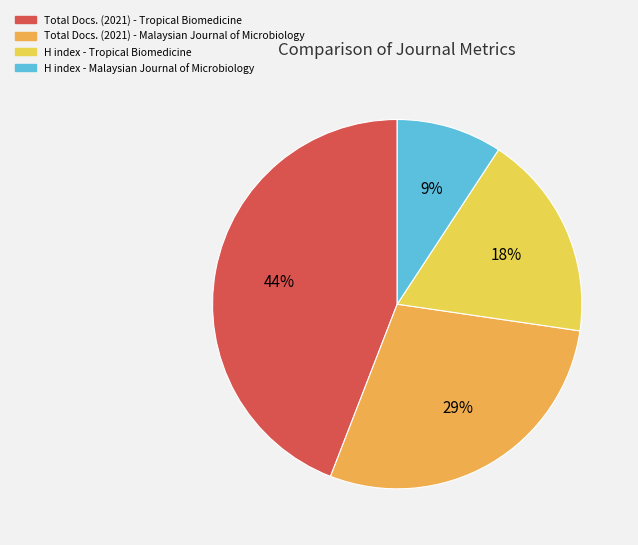

Rank the categories by value from lowest to highest.

H index - Malaysian Journal, H index - Tropical Biomedicine, Total Docs. (2021) - Malaysian Journal, Total Docs. (2021) - Tropical Biomedicine